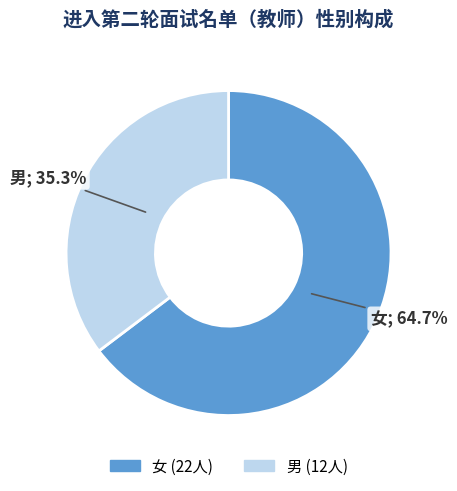

Rank the categories by value from highest to lowest.

女, 男